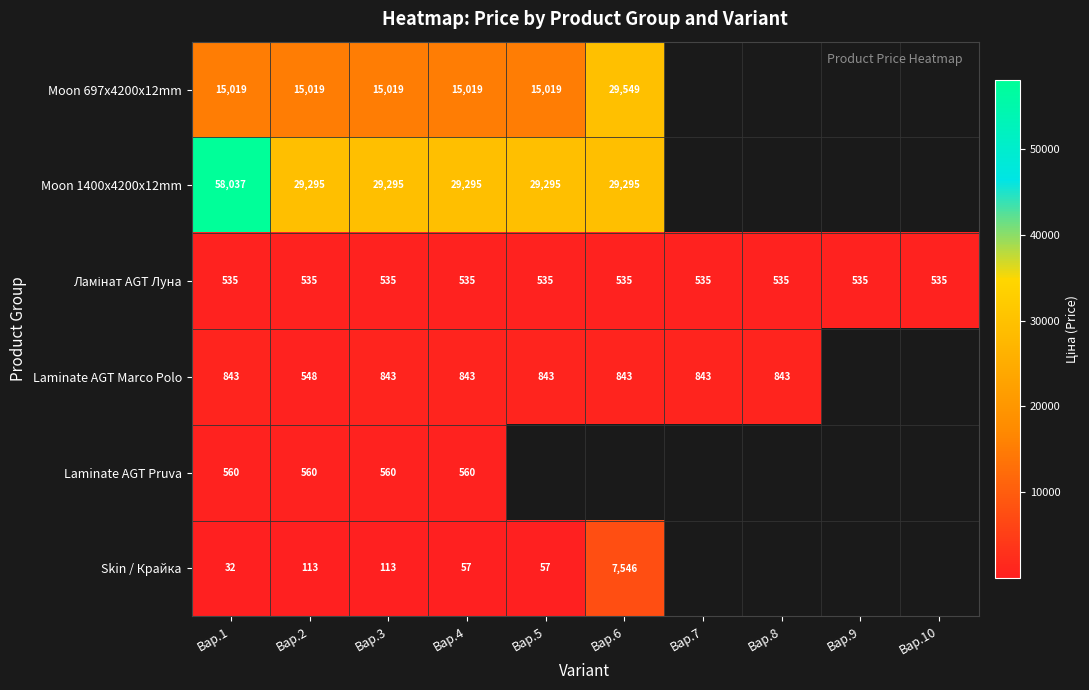

Is it true that Skin / Крайка equals 32.0 at Вар.1?

True